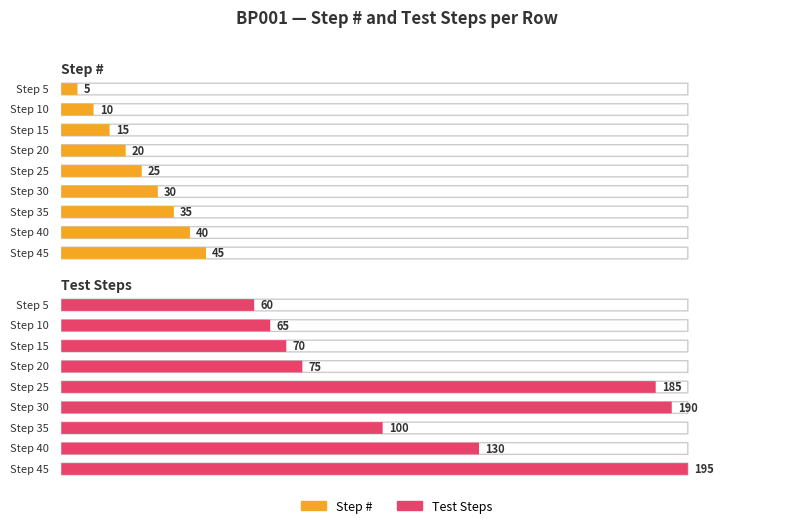

What is the value of the Test Steps bar at the 4th from the left?

75